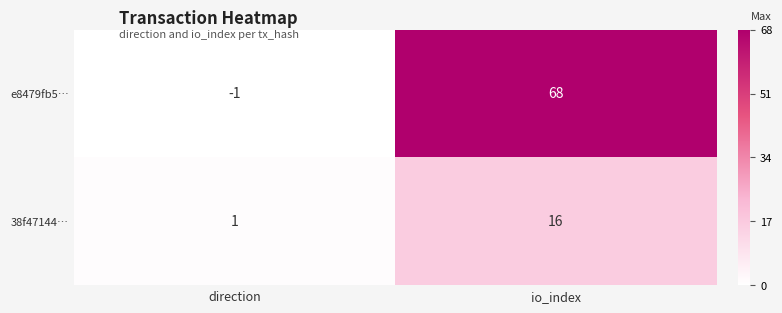

At which category does the chart reach its minimum across all series?

direction